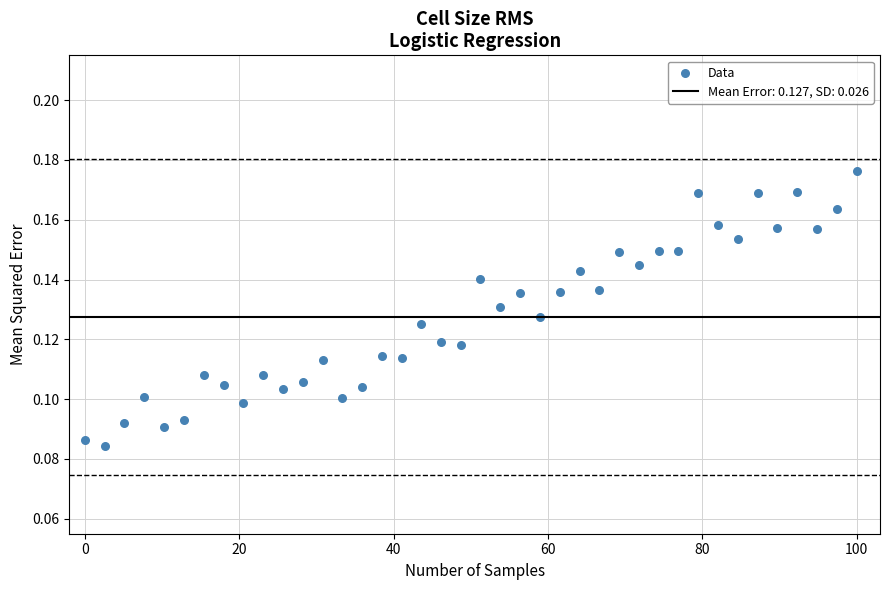

What is the range of X values (max minus min)?

100.0